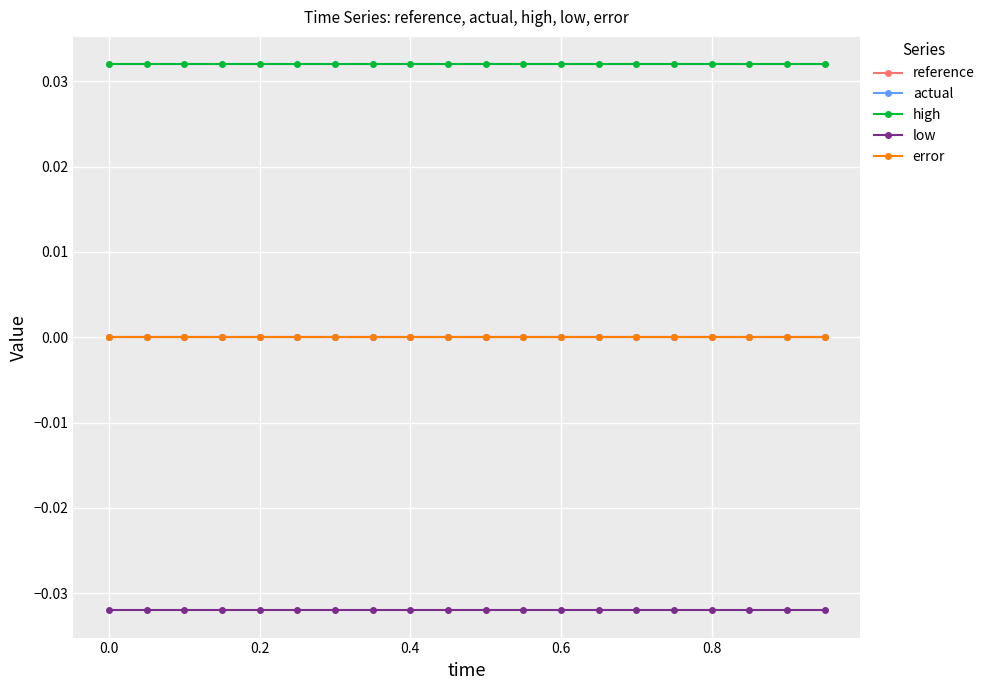

Is this an area chart (filled region under the line)?

No